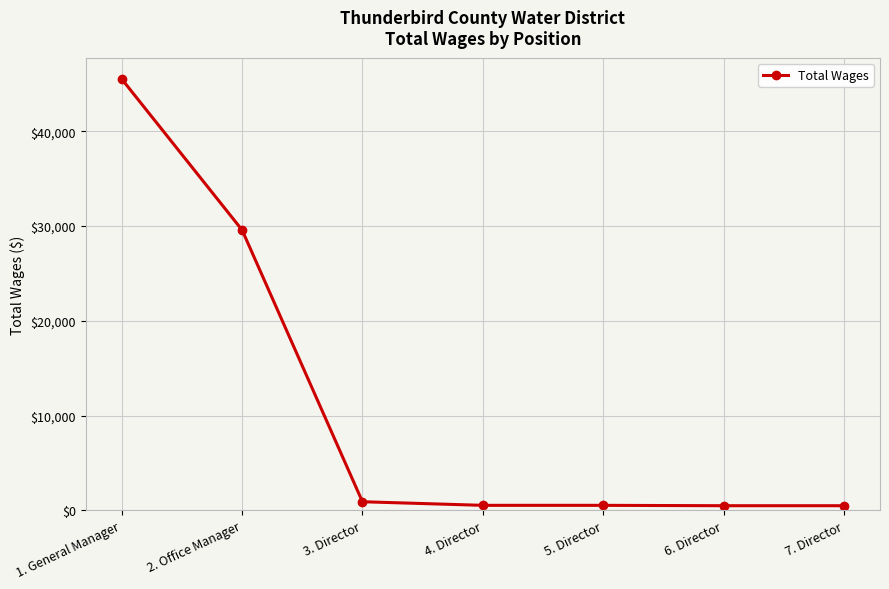

What is the value of the 1st point from the left?

45518